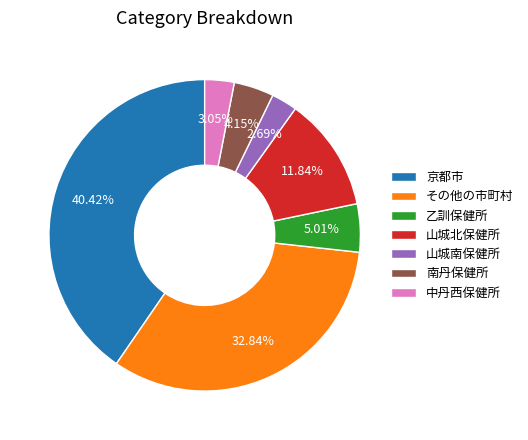

Does 南丹保健所 account for over 50% of the chart?

No